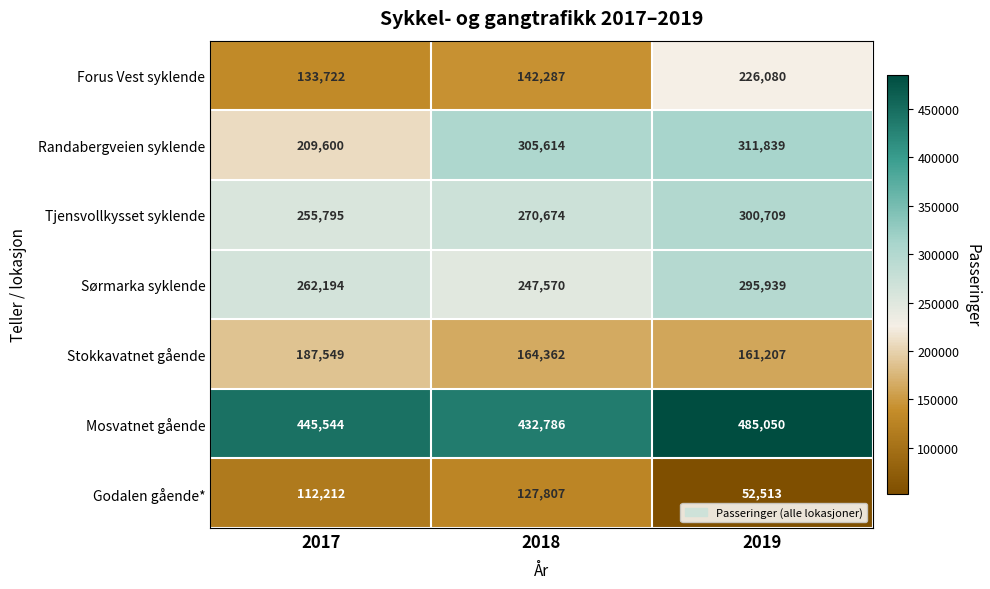

Rank the series by their maximum value, from highest to lowest.

Mosvatnet gående, Randabergveien syklende, Tjensvollkysset syklende, Sørmarka syklende, Forus Vest syklende, Stokkavatnet gående, Godalen gående*